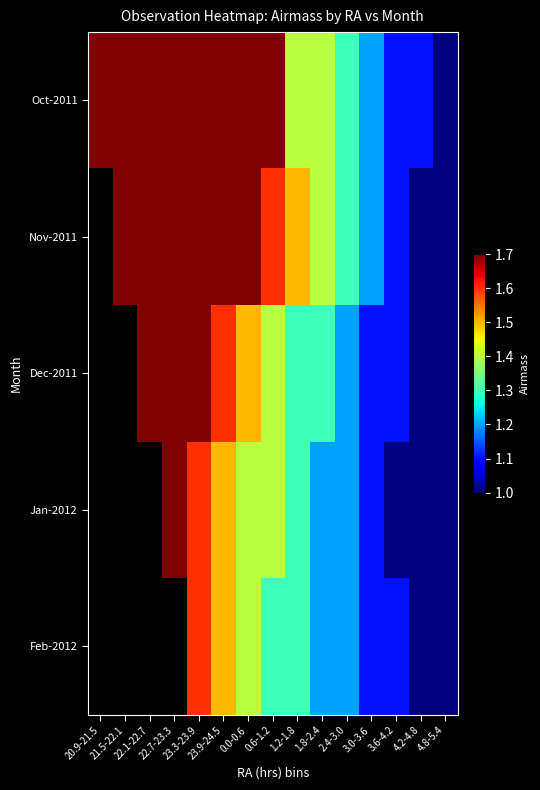

At which label does Nov-2011 first exceed 1?

21.5-22.1